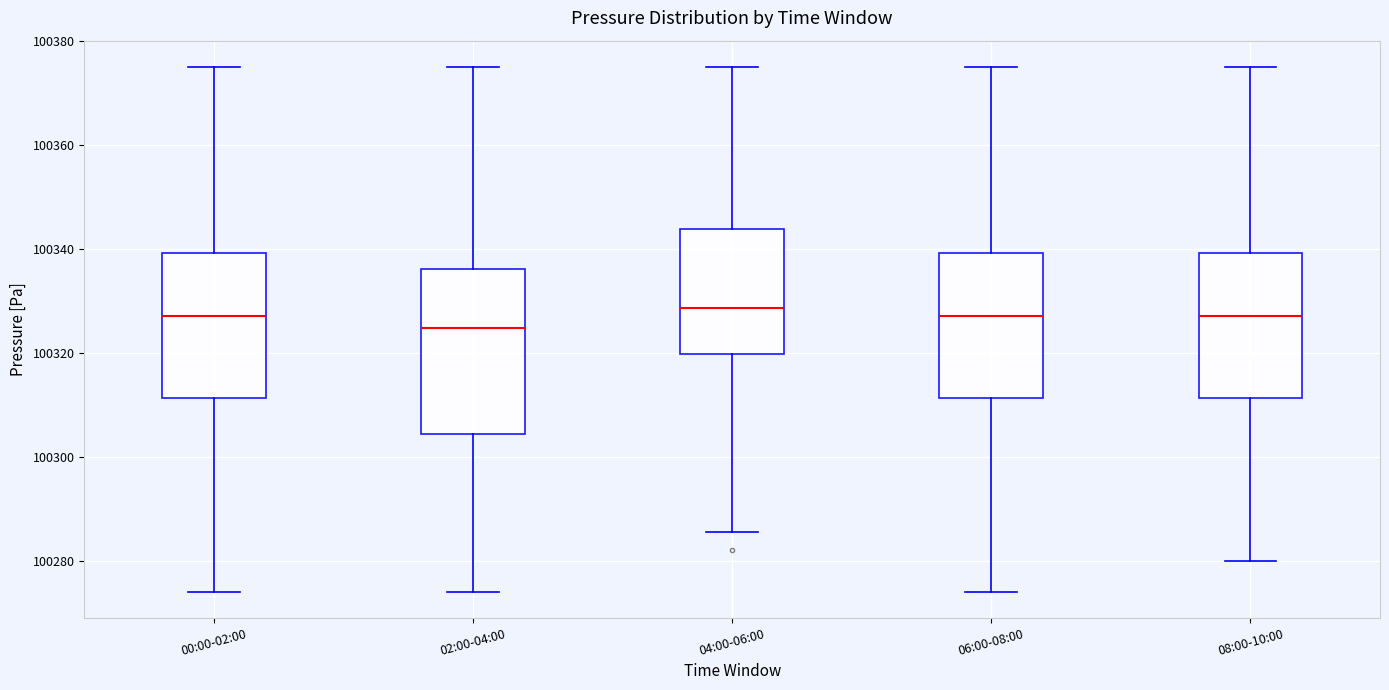

Where does the upper whisker of the box for 02:00-04:00 end on the y-axis? The values are not printed on the chart, so give them approximately, as read against the axis.

100376